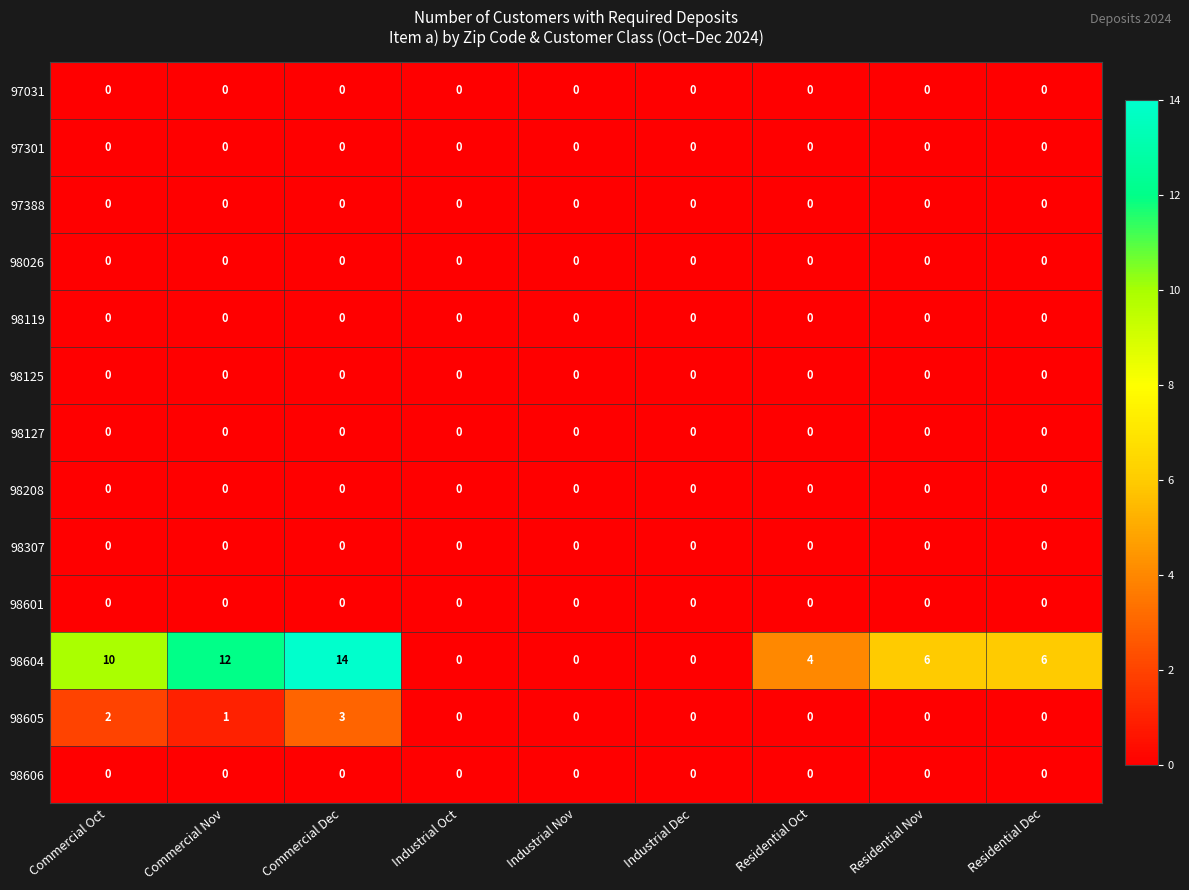

The 97388 series shows 0 at Commercial Oct. True or false?

True